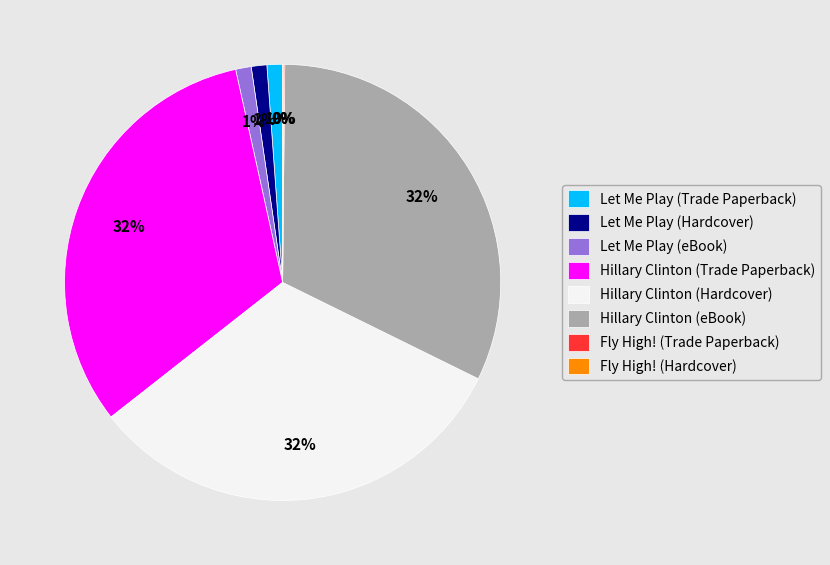

To the nearest percent, what is the difference between the largest and smallest slice percentages?

32%